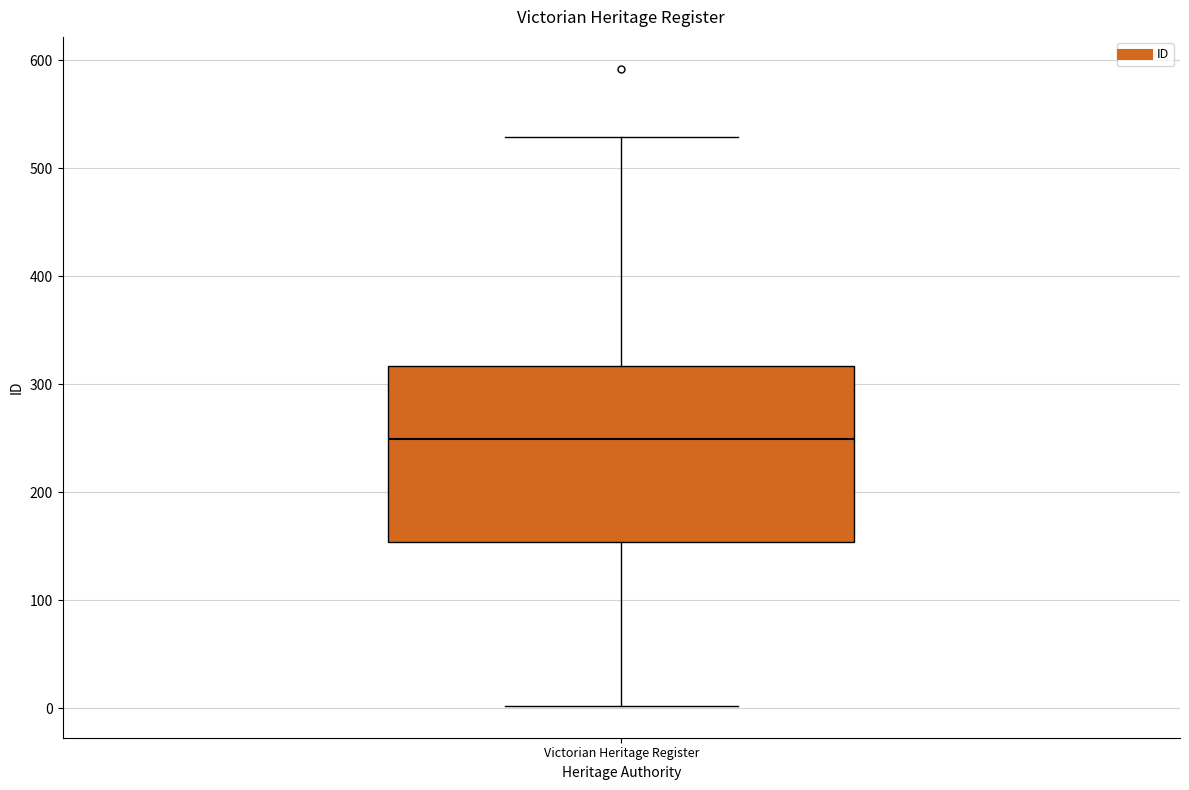

Where does the upper whisker of the box for Victorian Heritage Register end on the y-axis? The values are not printed on the chart, so give them approximately, as read against the axis.

530